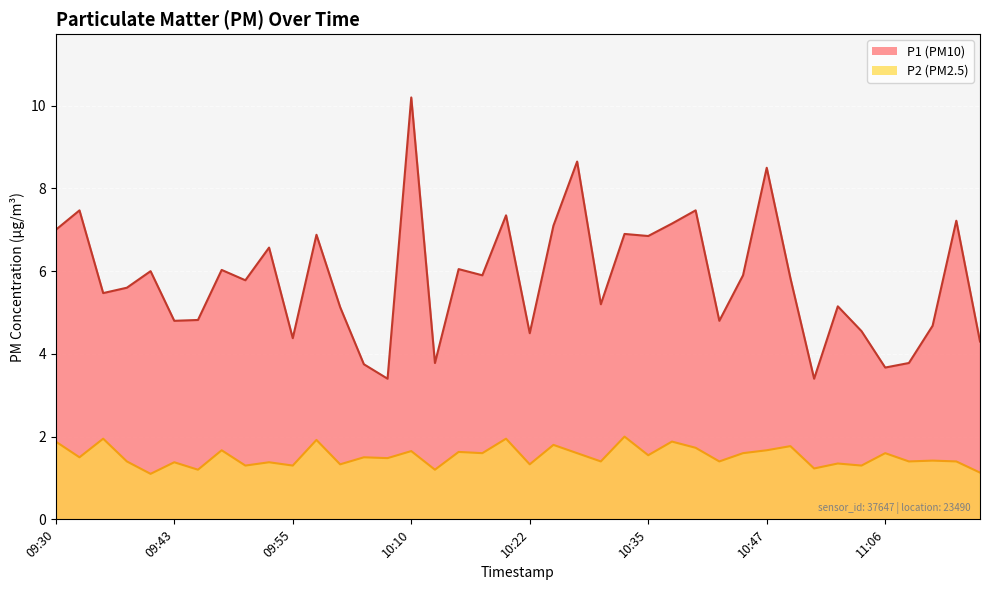

What is the label of the 25th point from the right?

10:10